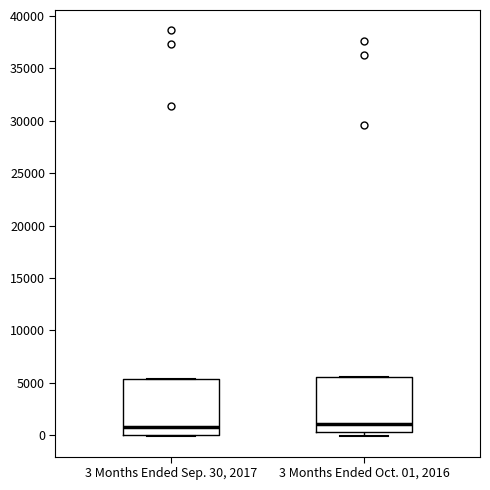

Where is the lower edge of the box for 3 Months Ended Oct. 01, 2016 on the y-axis? The values are not printed on the chart, so give them approximately, as read against the axis.

500